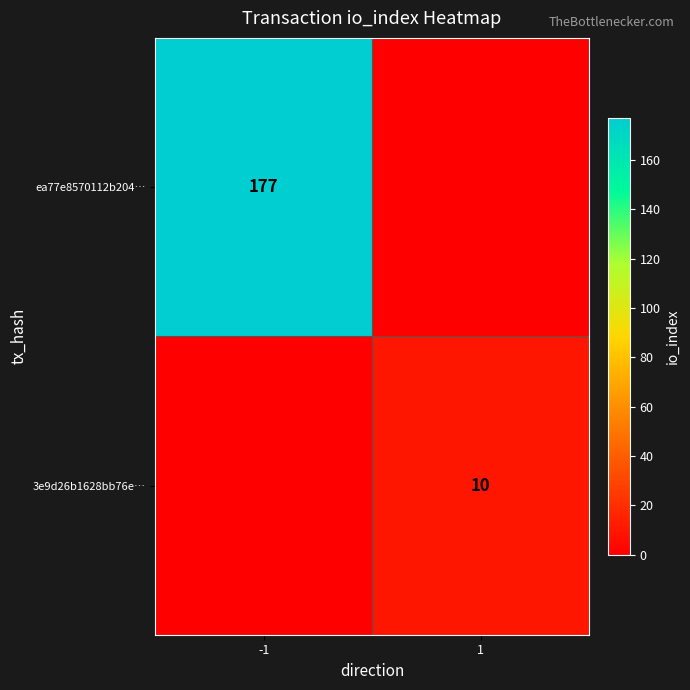

The 3e9d26b1628bb76e… series shows 5 at 1. True or false?

False